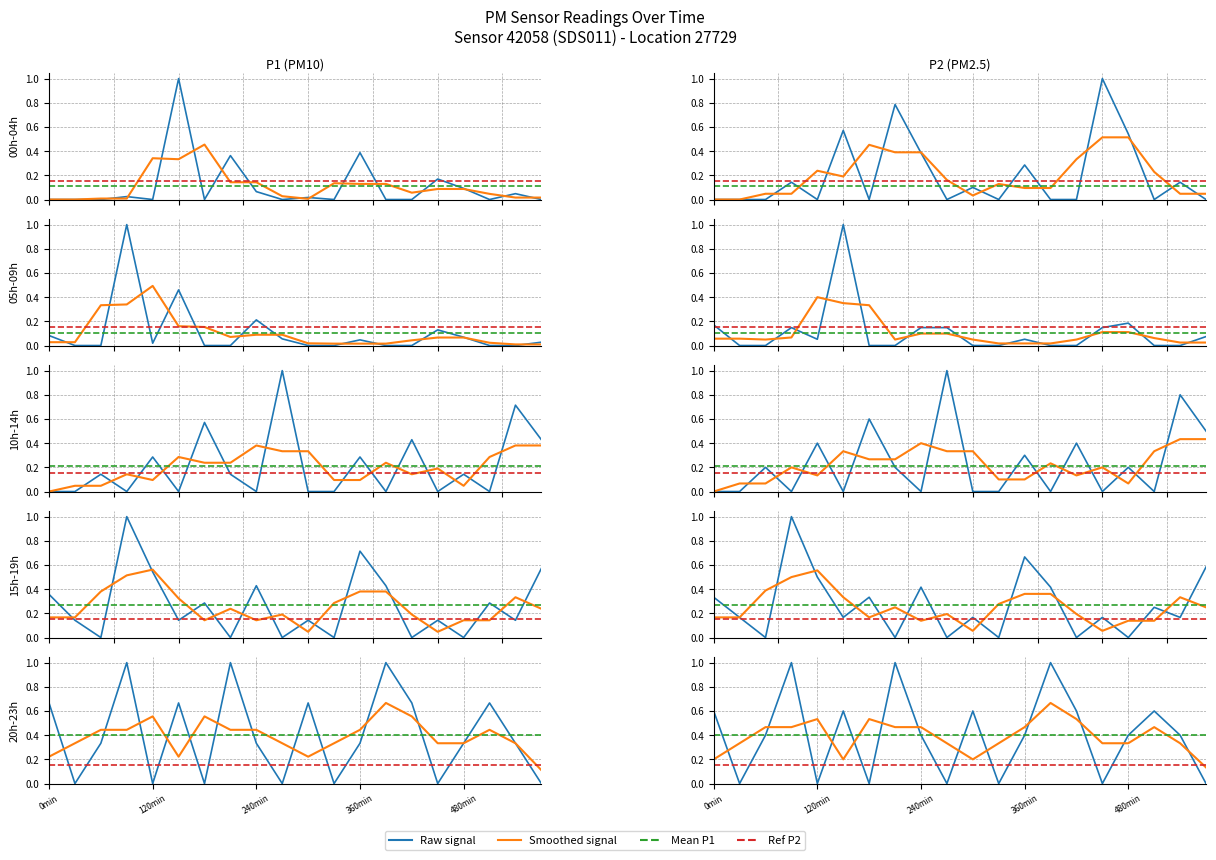

Read the Raw signal value at 360min.

1.0